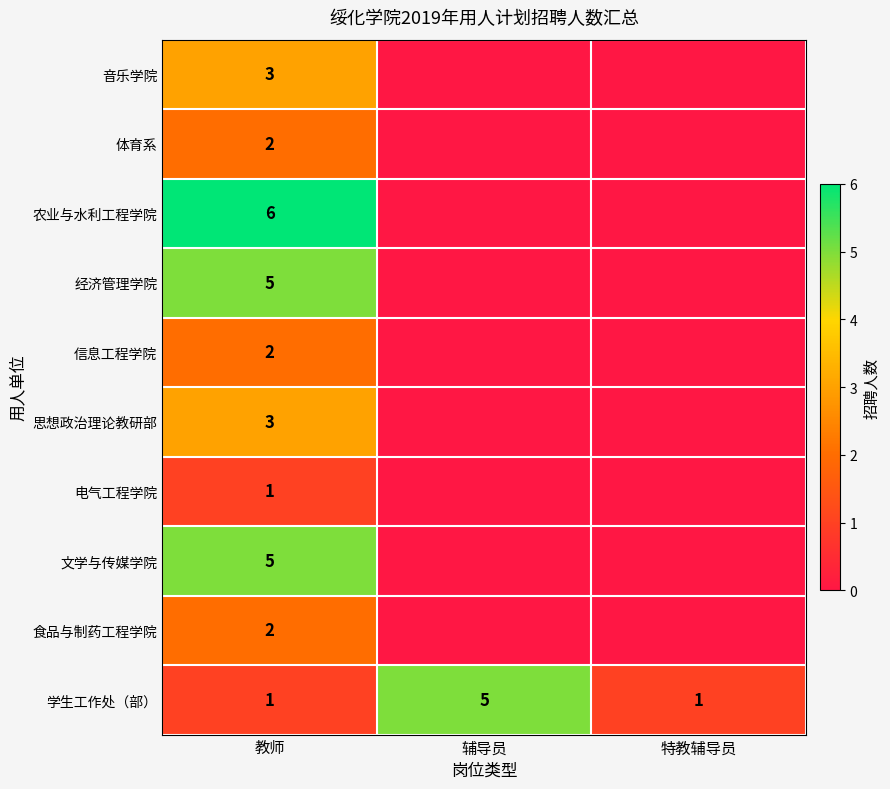

What is the total value across all series at 教师?

30